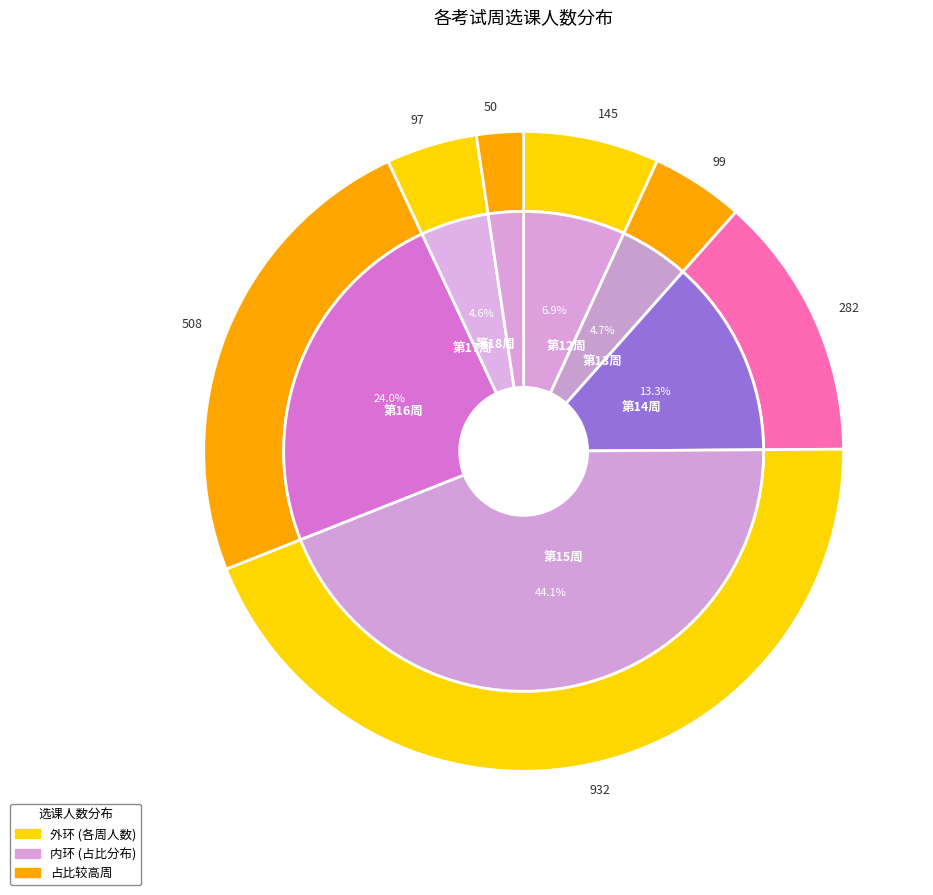

Does 17 account for over 50% of the chart?

No